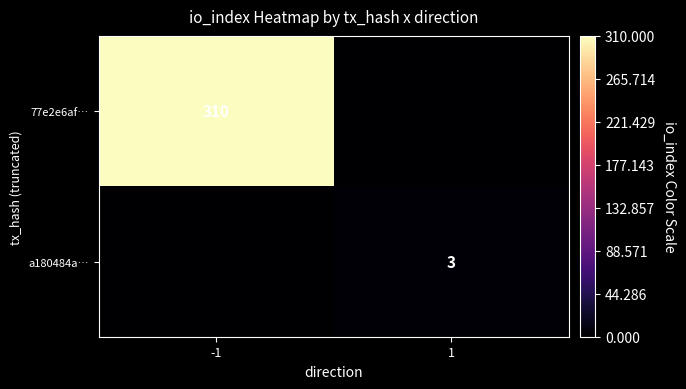

Between -1 and 1, which is larger?

-1